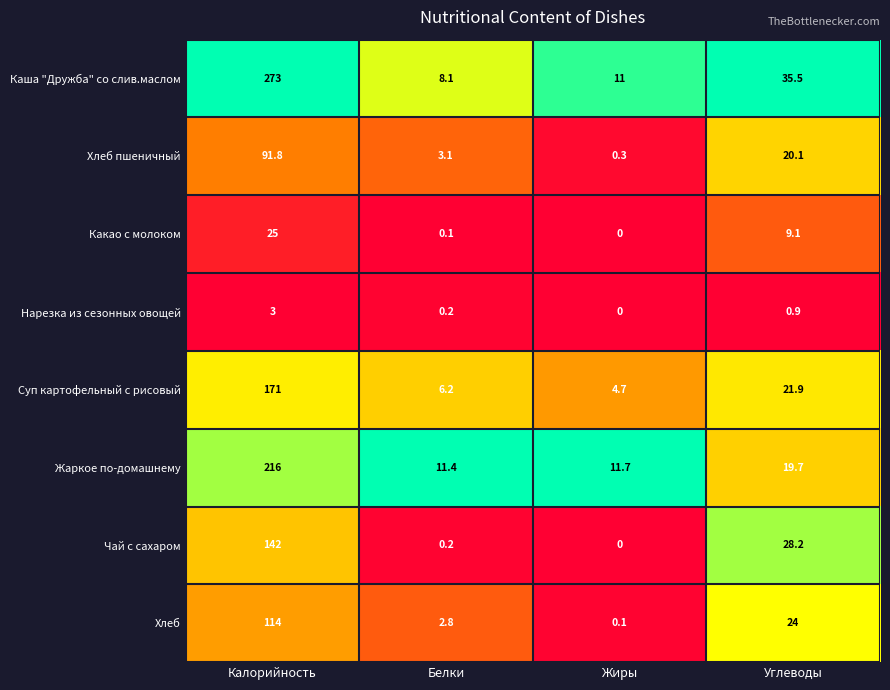

Which series changed the most between Калорийность and Углеводы?

Каша "Дружба" со слив.маслом